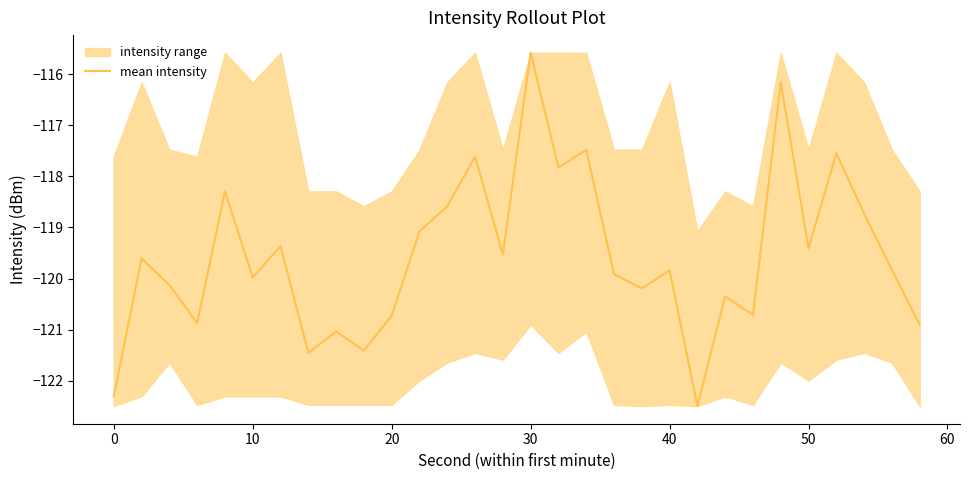

Reading right to left, extract all data points from this chart.

-120.9	-119.8	-118.7	-117.5	-119.4	-116.2	-120.7	-120.4	-122.5	-119.8	-120.2	-119.9	-117.5	-117.8	-115.6	-119.5	-117.6	-118.6	-119.1	-120.7	-121.4	-121.0	-121.5	-119.4	-120.0	-118.3	-120.9	-120.1	-119.6	-122.3